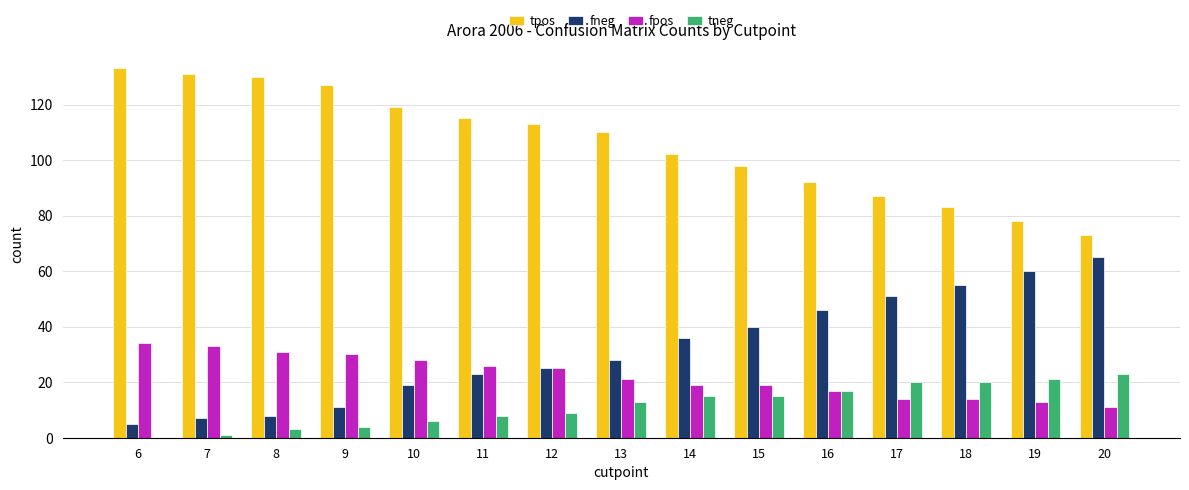

The fneg series shows 34 at 11. True or false?

False